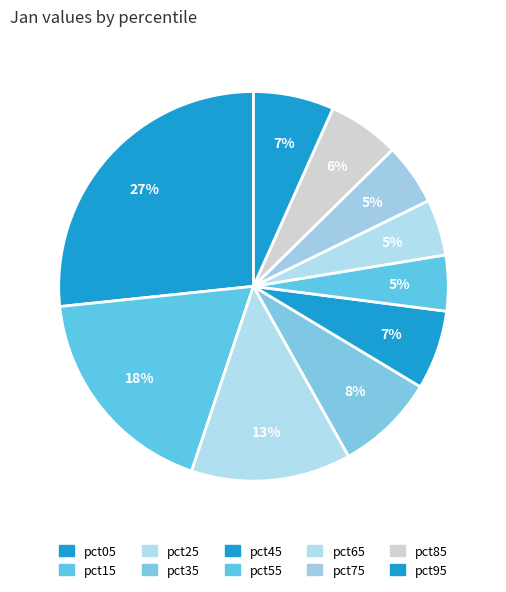

How many segments does this pie chart have?

10